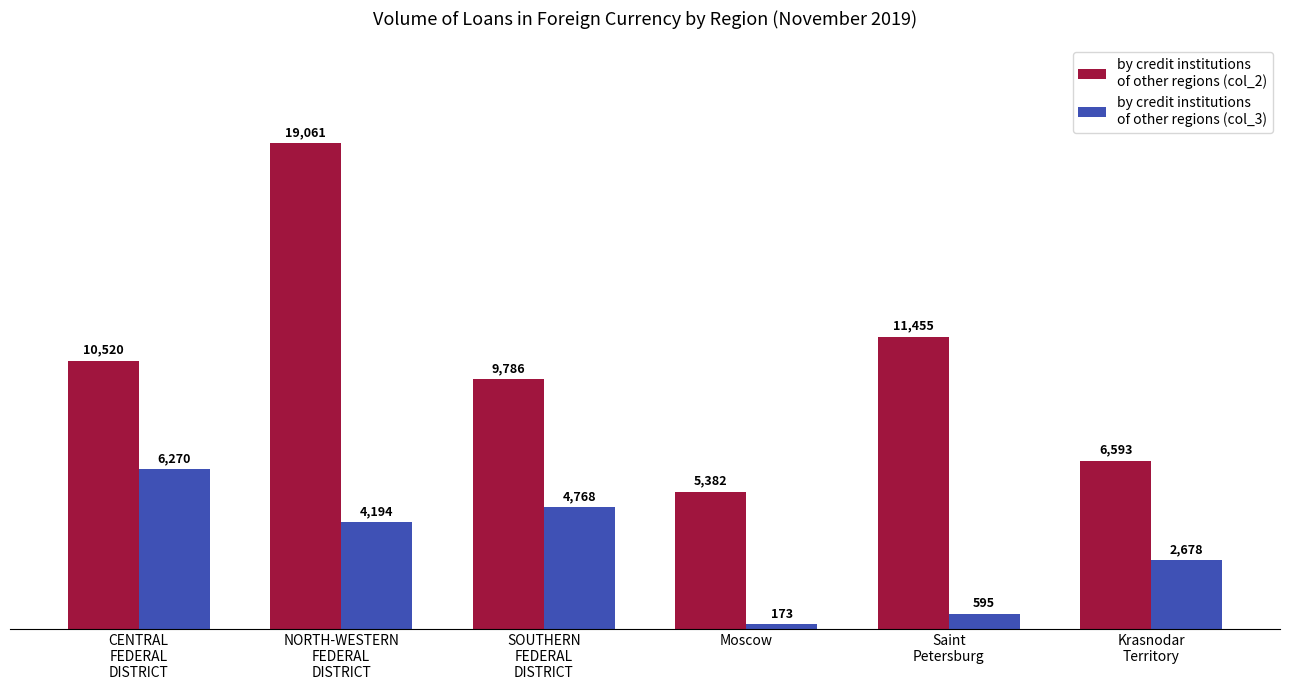

How many data points does each series have?

6